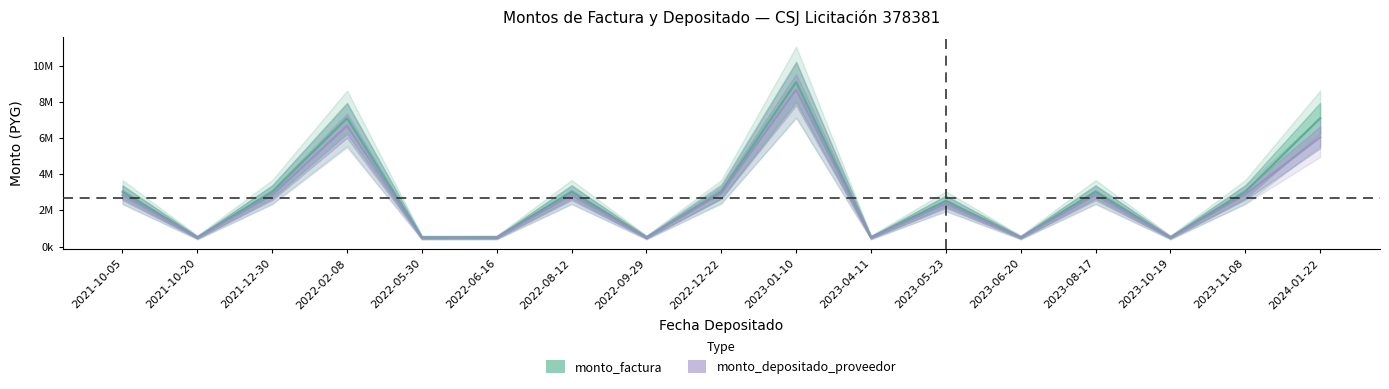

At which category does the chart reach its peak across all series?

2023-01-10